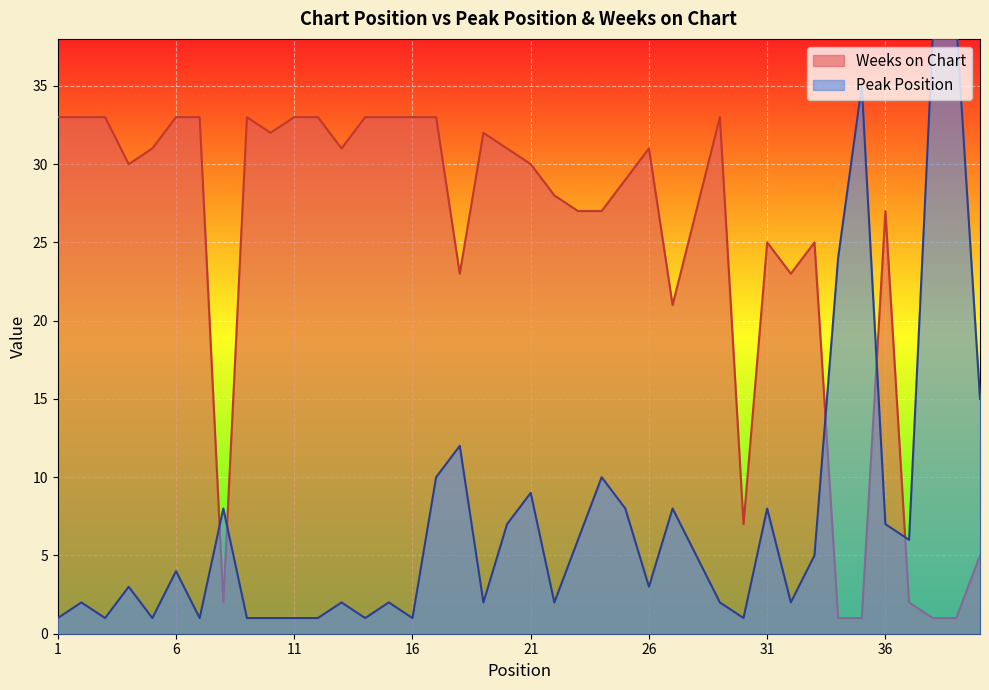

Where is the first local maximum for Peak Position?

2